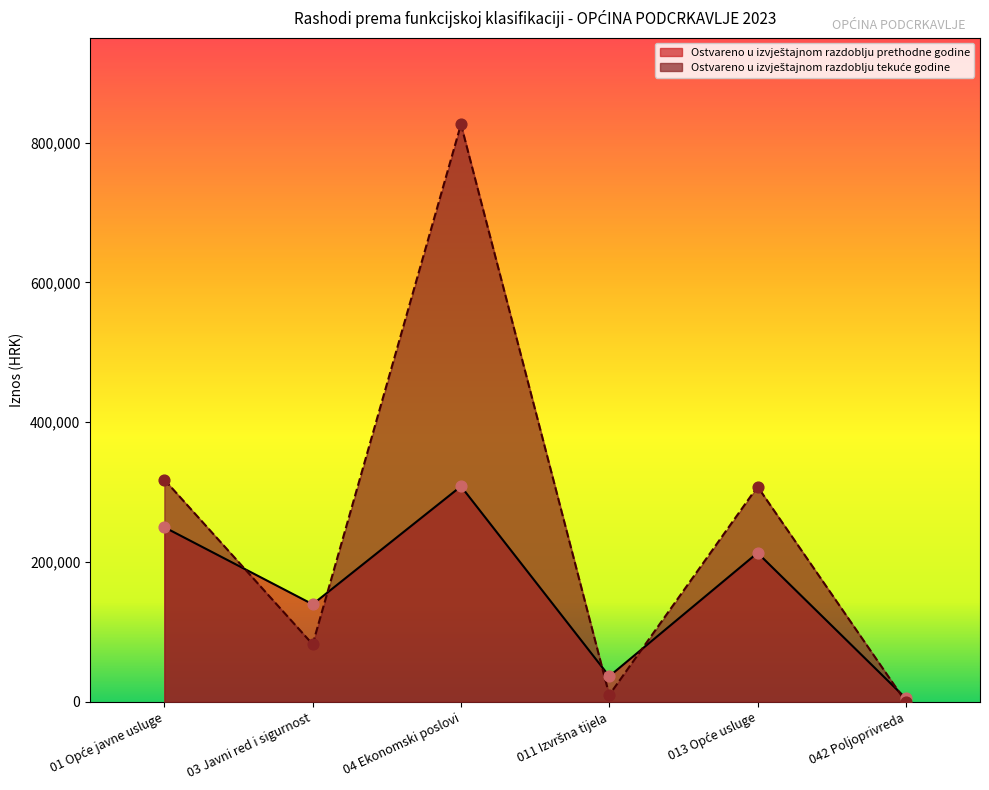

What is the total value across all series at 011 Izvršna tijela?

46587.4